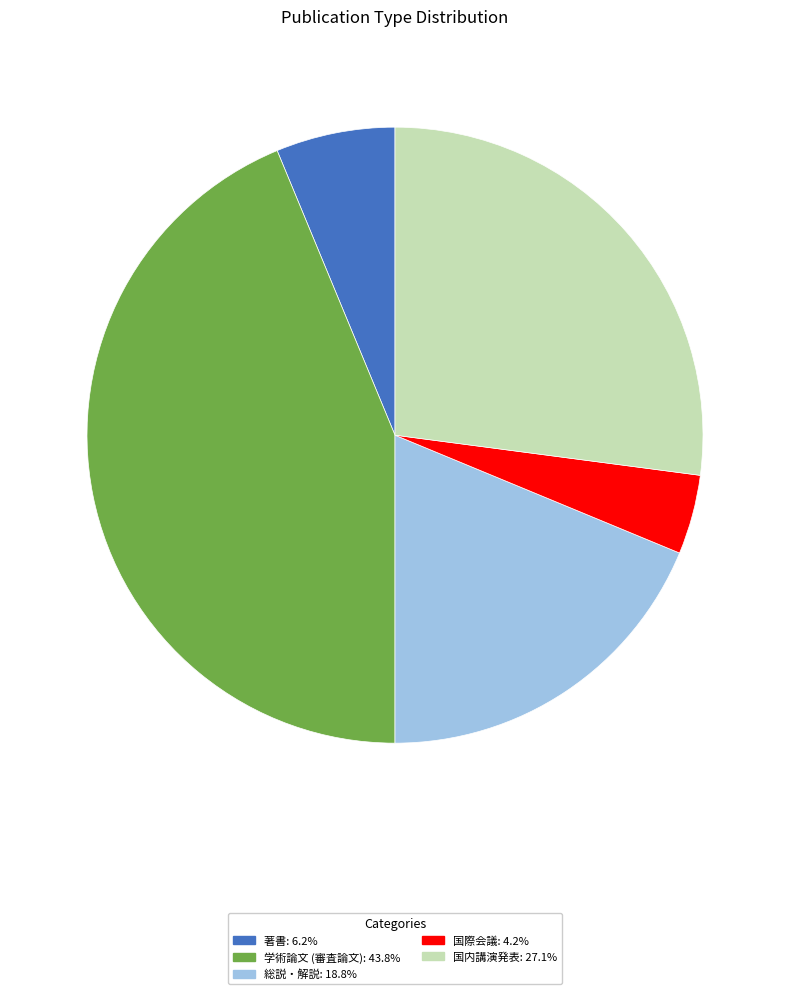

Which category has the biggest portion of the pie?

学術論文 (審査論文)